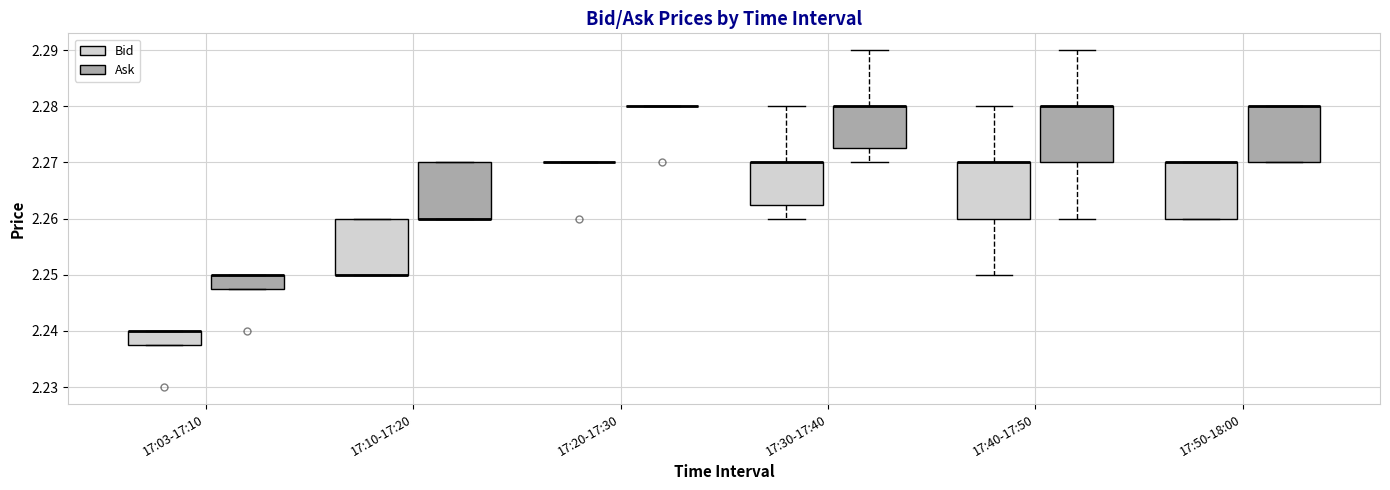

Reading left to right, transcribe this box plot: for each box, give where its median line is, the range the box spans, and where its two whiskers end, as read against the y-axis. The values are not printed on the chart, so give them approximately, as read against the axis.

17:03-17:10 (Bid): median 2.240 (drawn on the box's upper edge), box 2.238 to 2.240, whiskers 2.238 to 2.240
17:03-17:10 (Ask): median 2.250 (drawn on the box's upper edge), box 2.248 to 2.250, whiskers 2.248 to 2.250
17:10-17:20 (Bid): median 2.250 (drawn on the box's lower edge), box 2.250 to 2.260, whiskers 2.250 to 2.260
17:10-17:20 (Ask): median 2.260 (drawn on the box's lower edge), box 2.260 to 2.270, whiskers 2.260 to 2.270
17:20-17:30 (Bid): box collapsed to a line at 2.270, whiskers 2.270 to 2.270
17:20-17:30 (Ask): box collapsed to a line at 2.280, whiskers 2.280 to 2.280
17:30-17:40 (Bid): median 2.270 (drawn on the box's upper edge), box 2.263 to 2.270, whiskers 2.260 to 2.280
17:30-17:40 (Ask): median 2.280 (drawn on the box's upper edge), box 2.273 to 2.280, whiskers 2.270 to 2.290
17:40-17:50 (Bid): median 2.270 (drawn on the box's upper edge), box 2.260 to 2.270, whiskers 2.250 to 2.280
17:40-17:50 (Ask): median 2.280 (drawn on the box's upper edge), box 2.270 to 2.280, whiskers 2.260 to 2.290
17:50-18:00 (Bid): median 2.270 (drawn on the box's upper edge), box 2.260 to 2.270, whiskers 2.260 to 2.270
17:50-18:00 (Ask): median 2.280 (drawn on the box's upper edge), box 2.270 to 2.280, whiskers 2.270 to 2.280